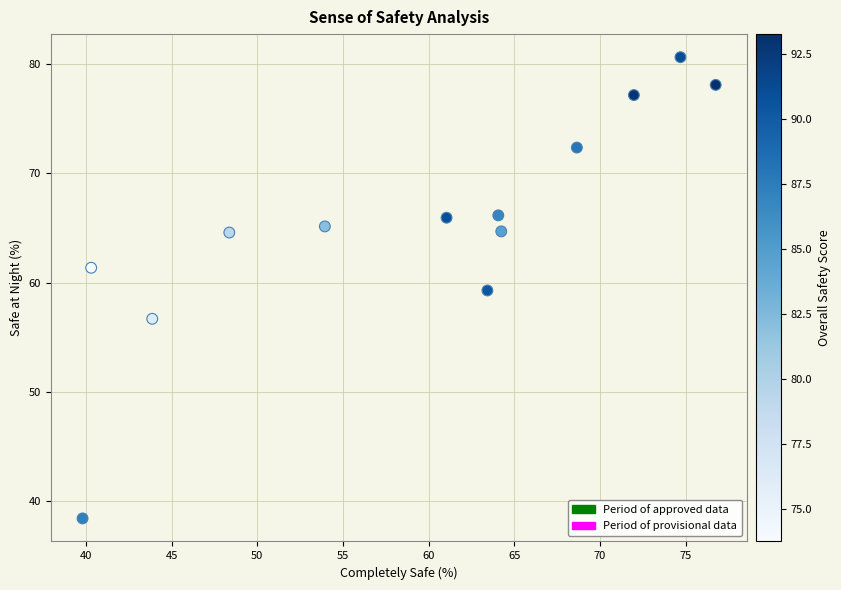

What is the range of Y values (max minus min)?

42.3